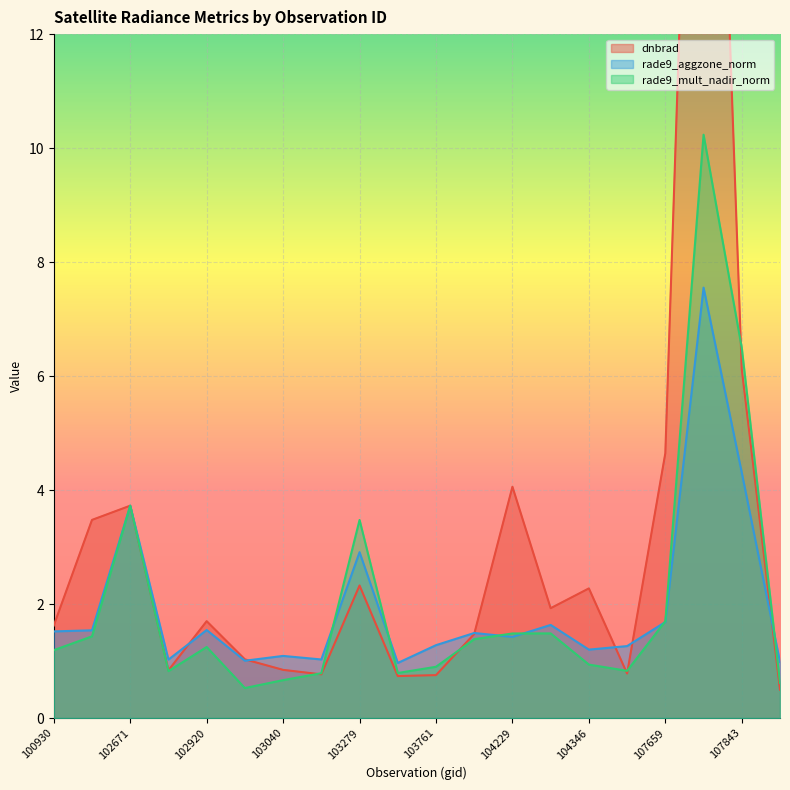

What is the smallest value displayed?

0.5